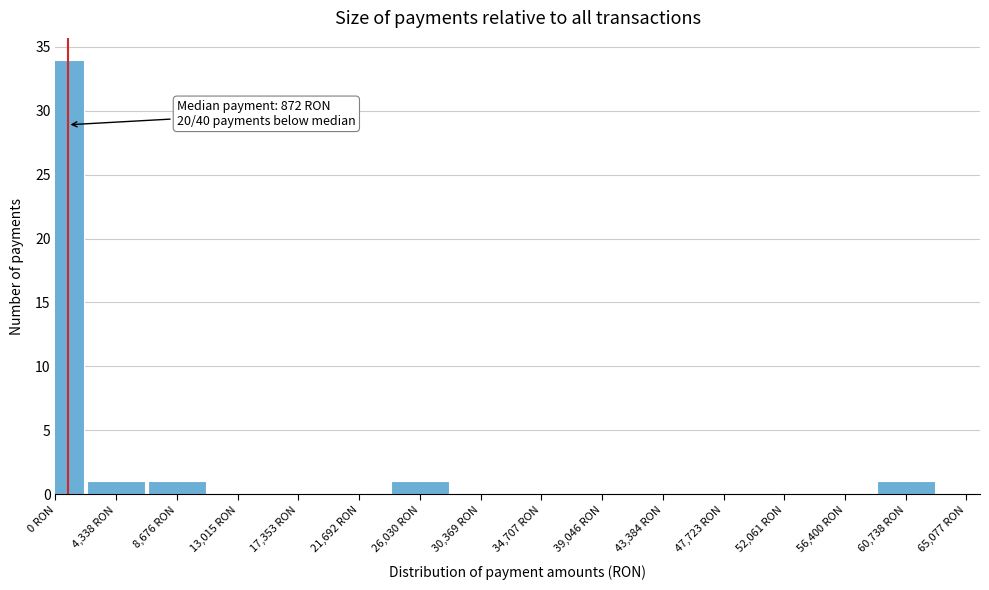

Reading left to right, transcribe all the data shown in this chart.

0 RON=34	4,338 RON=1	8,676 RON=1	13,015 RON=0	17,353 RON=0	21,692 RON=0	26,030 RON=1	30,369 RON=0	34,707 RON=0	39,046 RON=0	43,384 RON=0	47,723 RON=0	52,061 RON=0	56,400 RON=0	60,738 RON=1